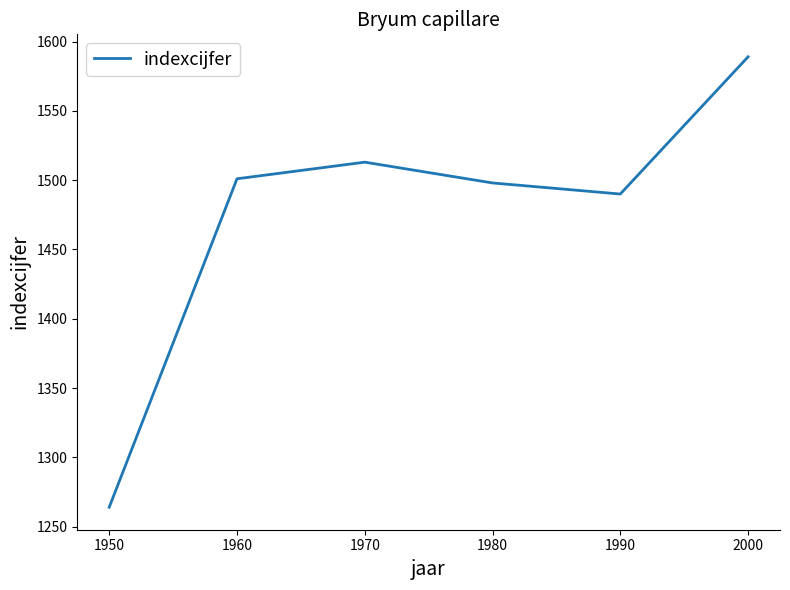

Which label corresponds to the largest value in the chart?

2000